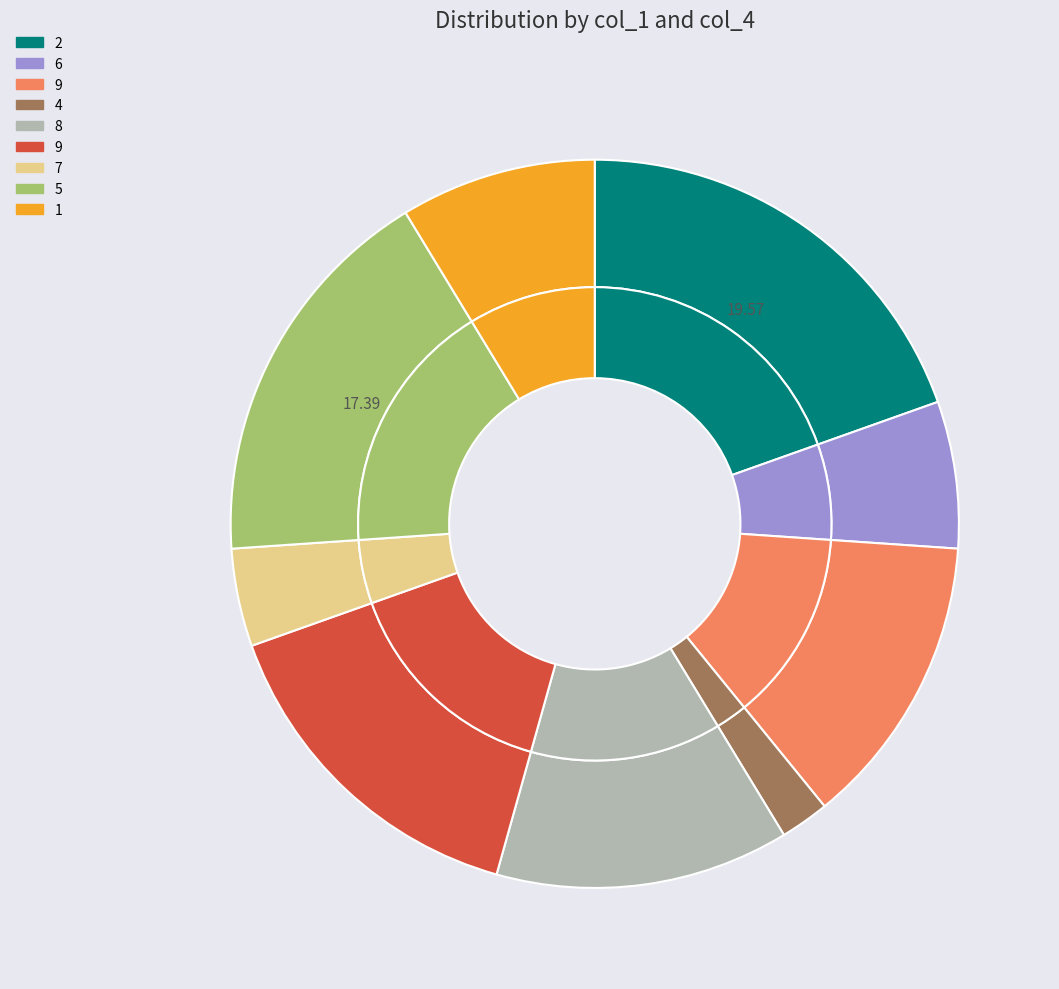

What is the smallest slice in the pie chart?

4